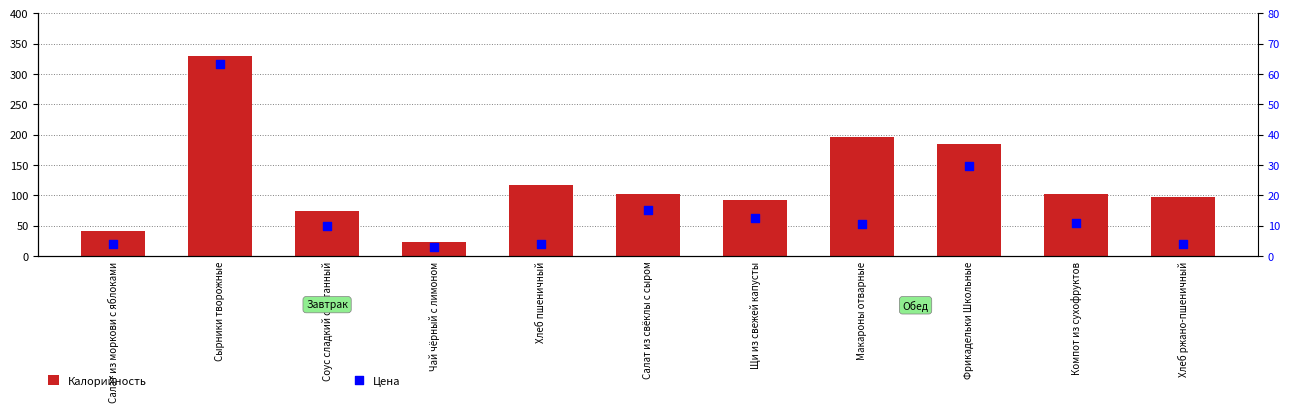

What are all the series names shown in the legend?

Калорийность, Цена